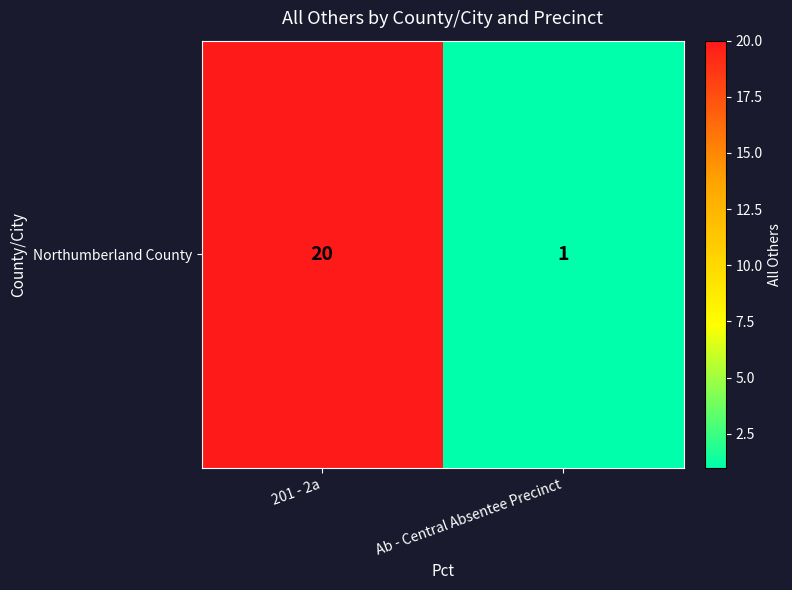

Is it true that the value at 201 - 2a is 20?

True